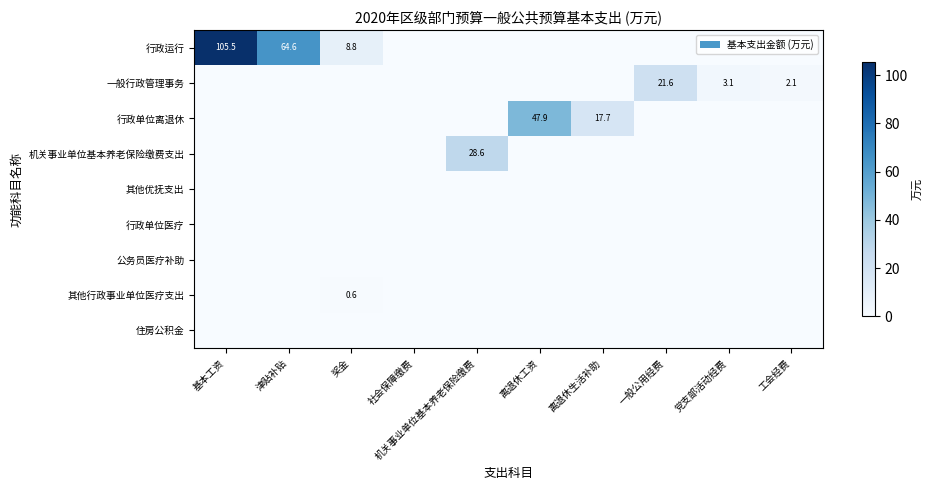

What is the total value across all series at 一般公用经费?

21.6